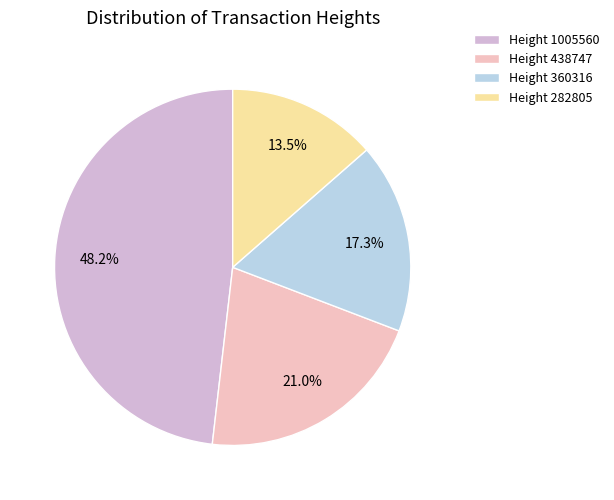

What percentage do Height 438747 and Height 360316 together represent?

38.3%